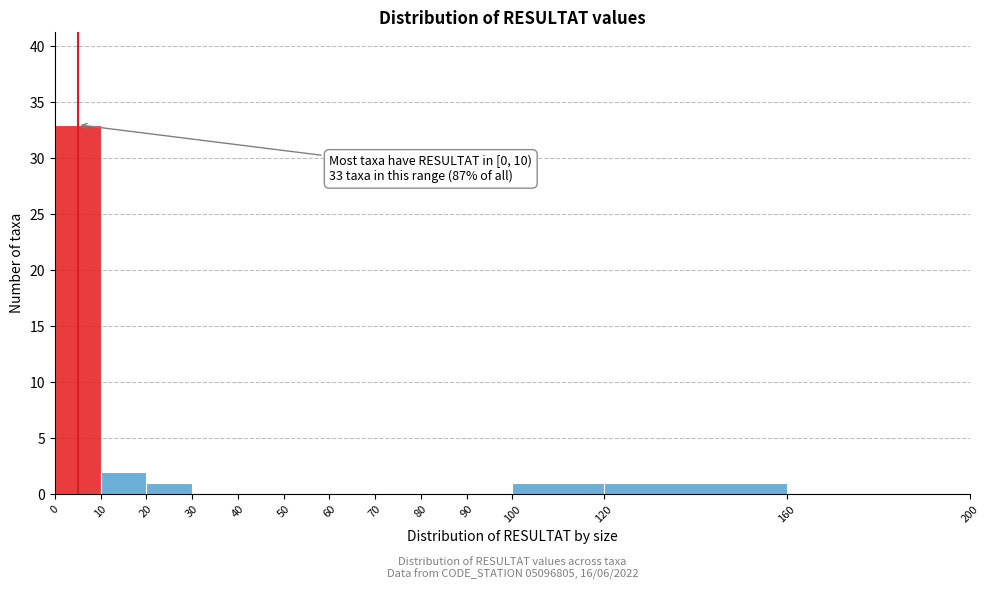

Over which range of the x-axis is the bar tallest?

0 to 10